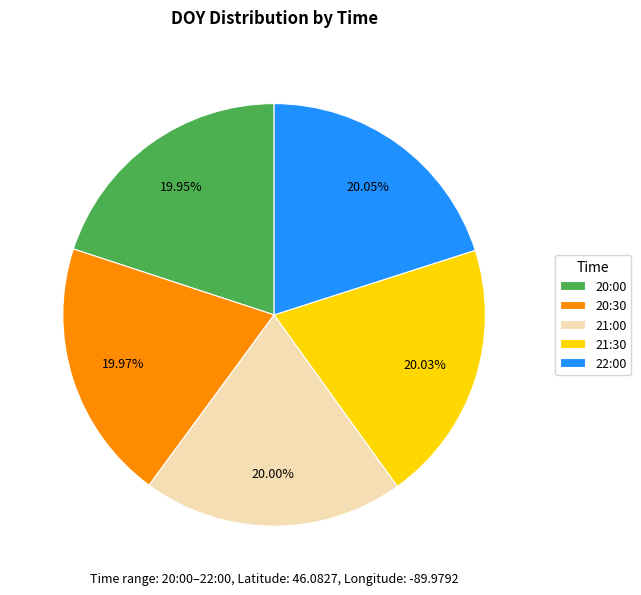

How many slices are in this pie chart?

5